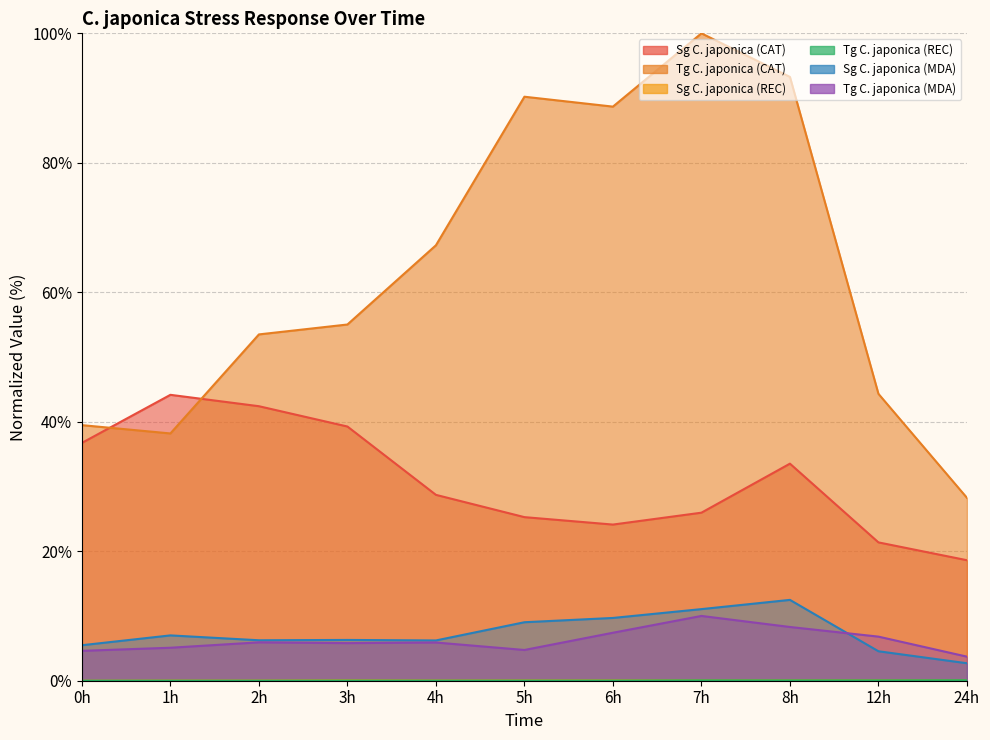

What is the total value across all series at 8h?

147.7